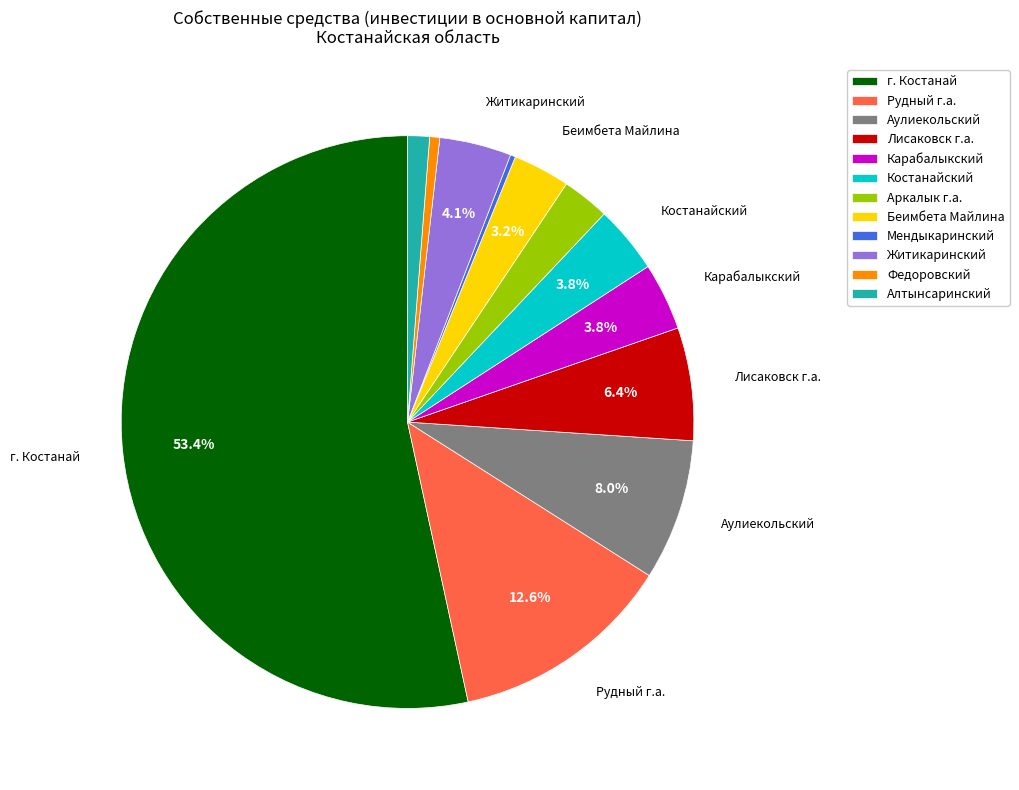

To the nearest percent, what portion does Житикаринский represent?

4%